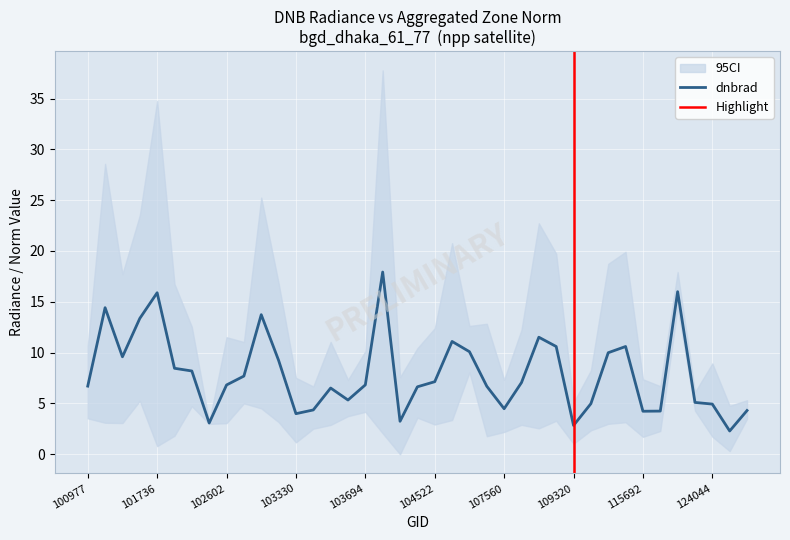

What is the approximate value at 103811?

17.9